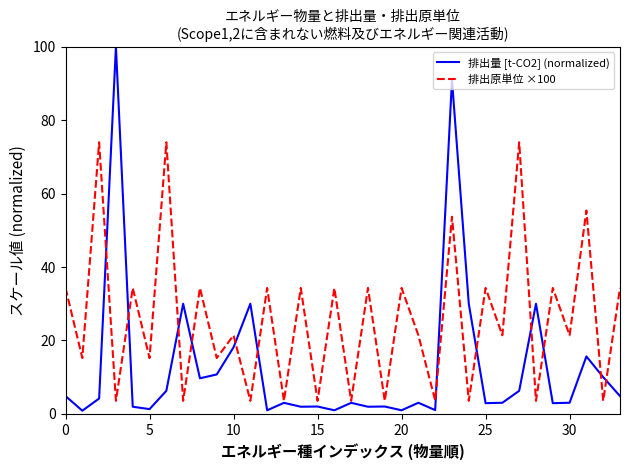

Which series has the largest range (max minus min)?

排出量 [t-CO2] (normalized)